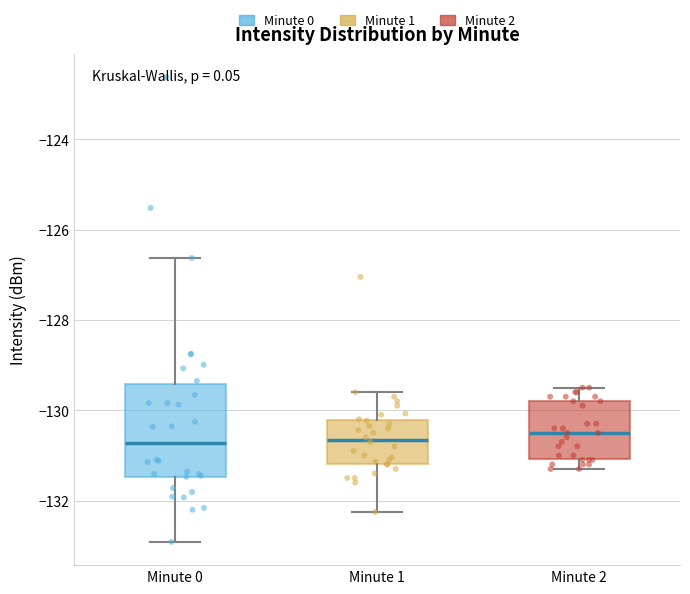

Where does the median line of the box for Minute 1 sit on the y-axis? The values are not printed on the chart, so give them approximately, as read against the axis.

-130.6